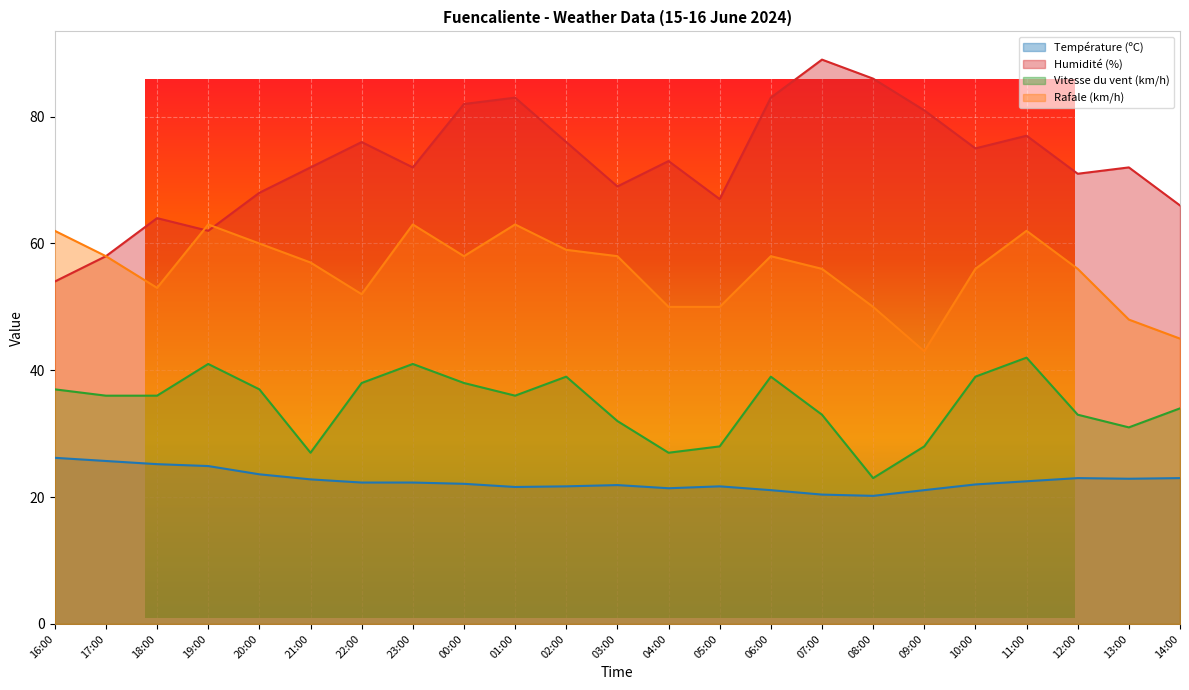

What is the minimum value shown in the chart?

20.2